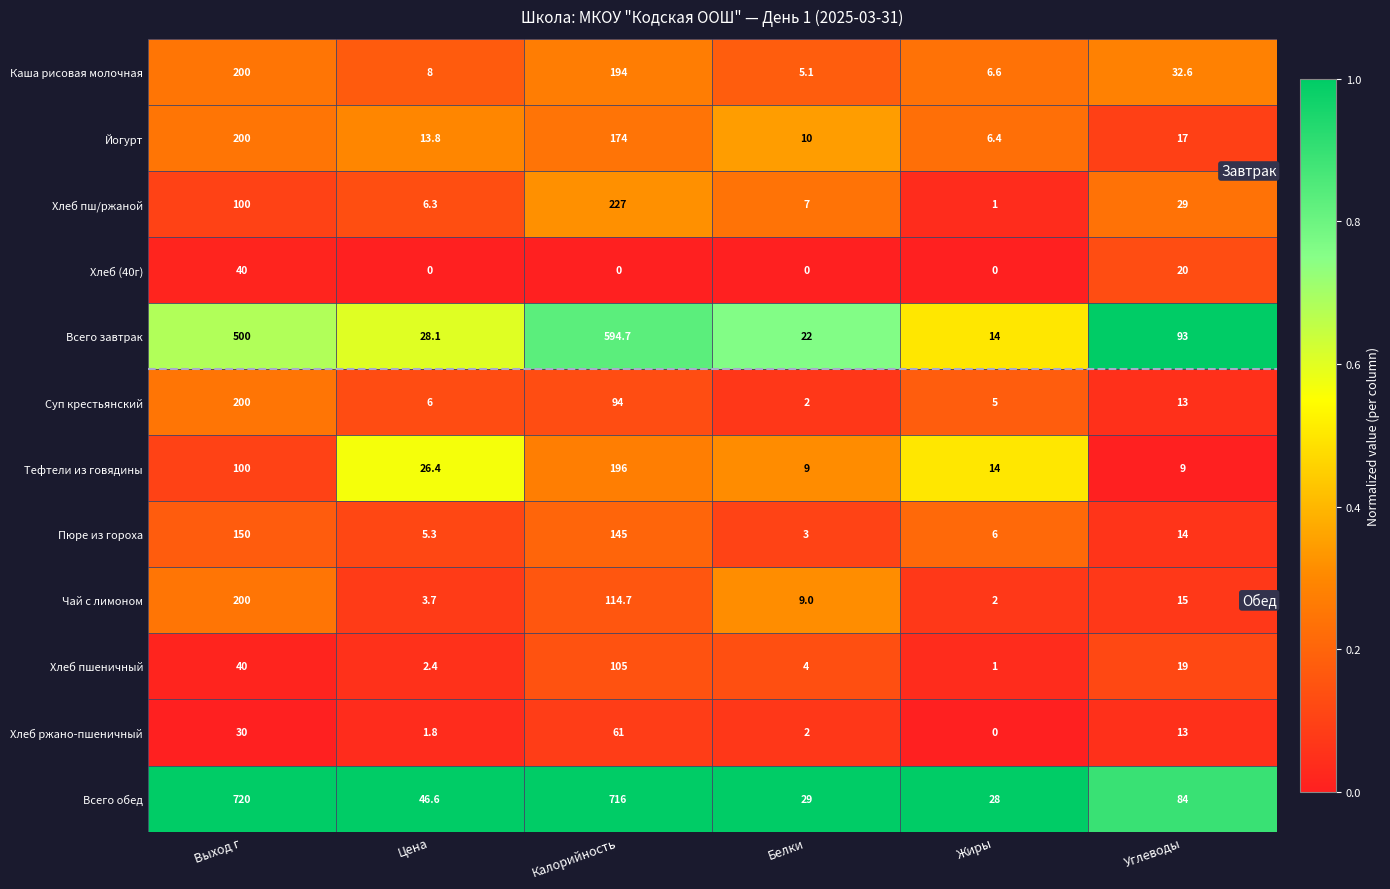

What is the sum of the Суп крестьянский values at Калорийность and Жиры?

99.0